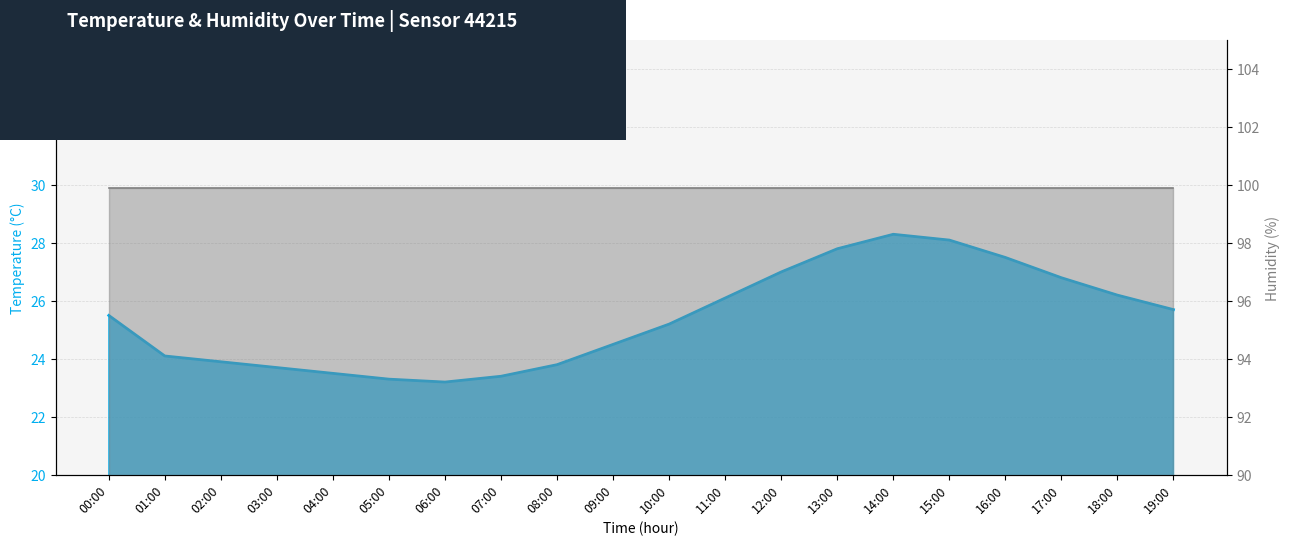

What is the sum of all values?

507.6